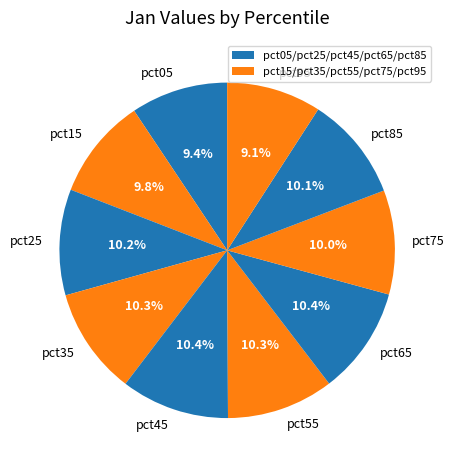

Does any single category account for the majority?

No